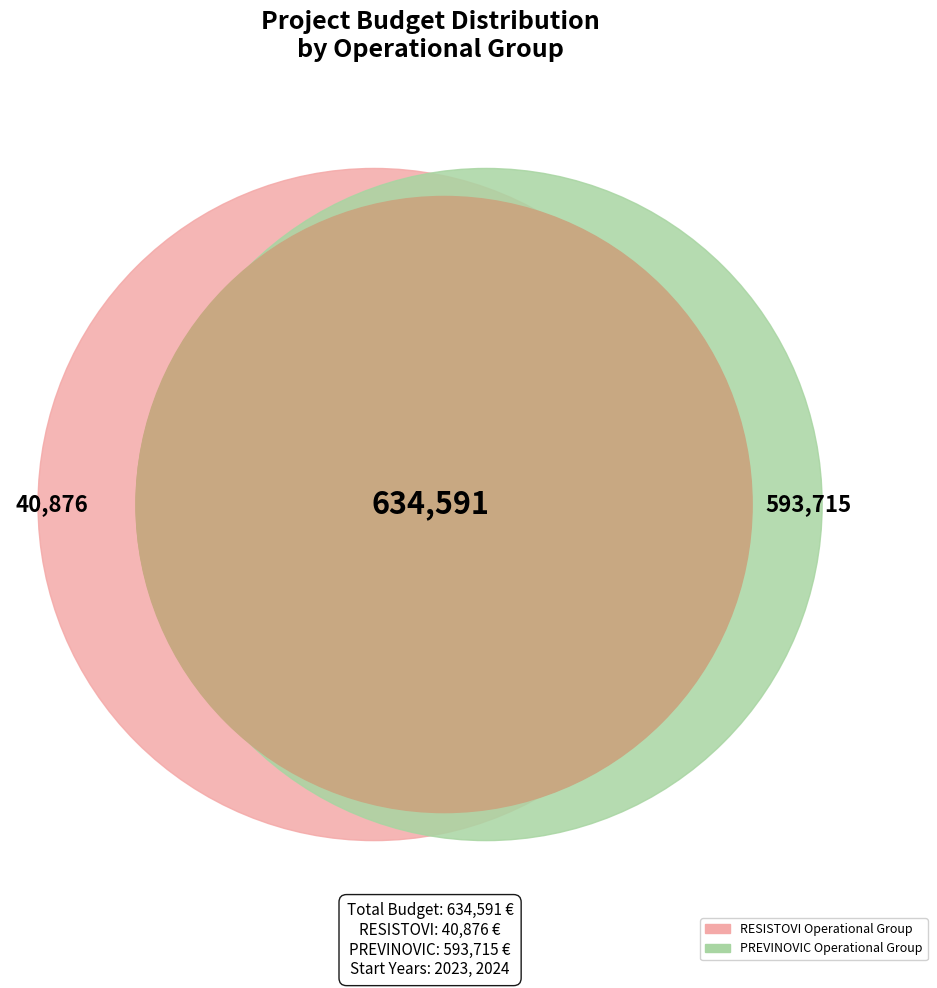

Count the number of slices in the pie.

2